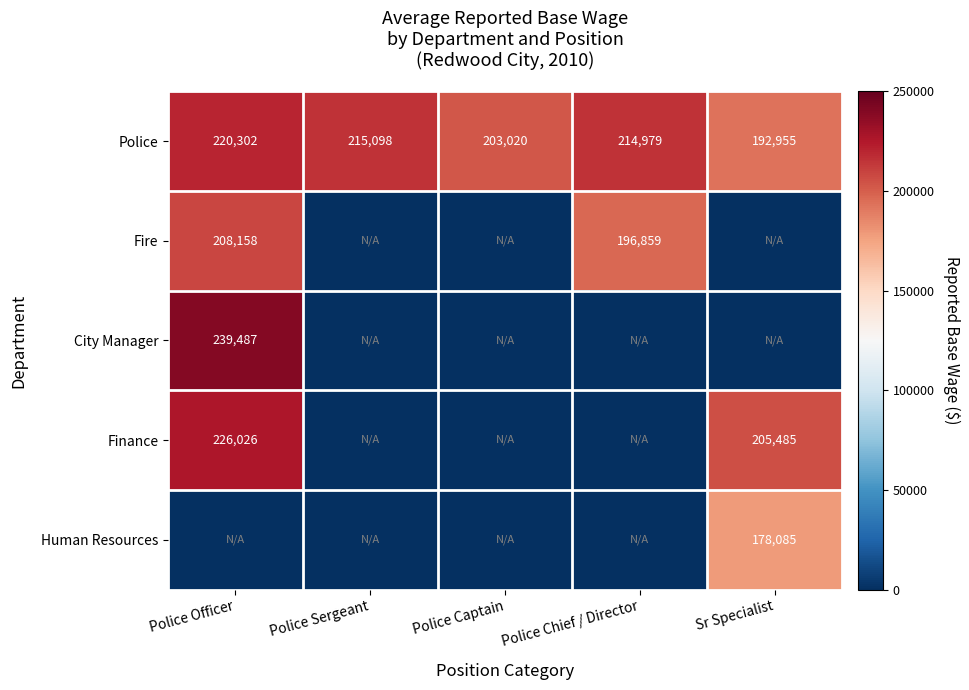

The value of Finance at Police Officer is 226026. True or false?

True